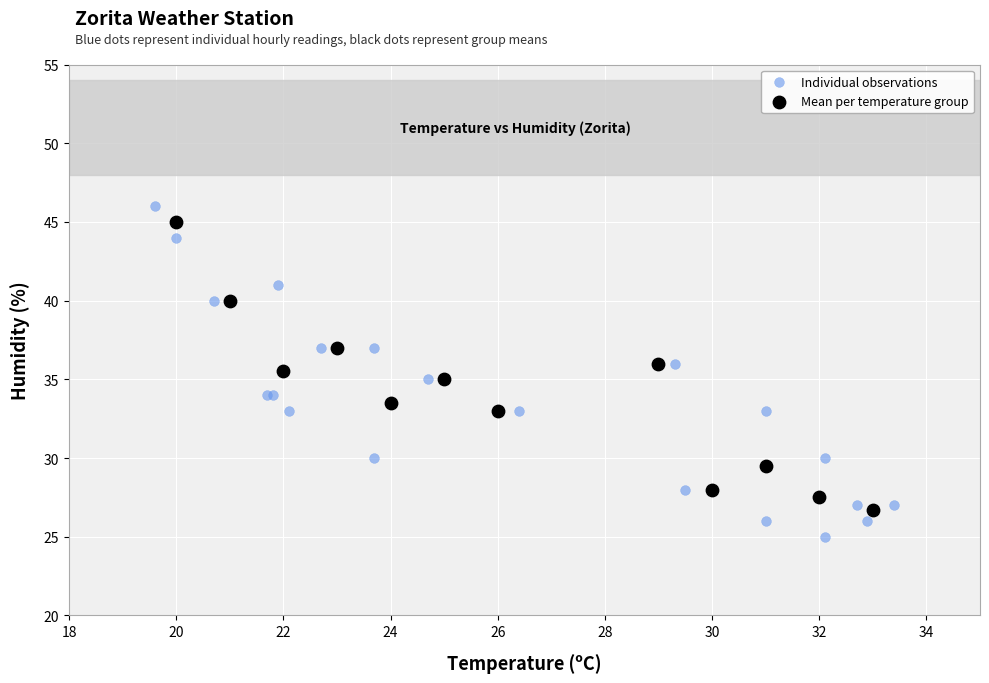

Which series reaches the minimum Y coordinate?

Individual observations